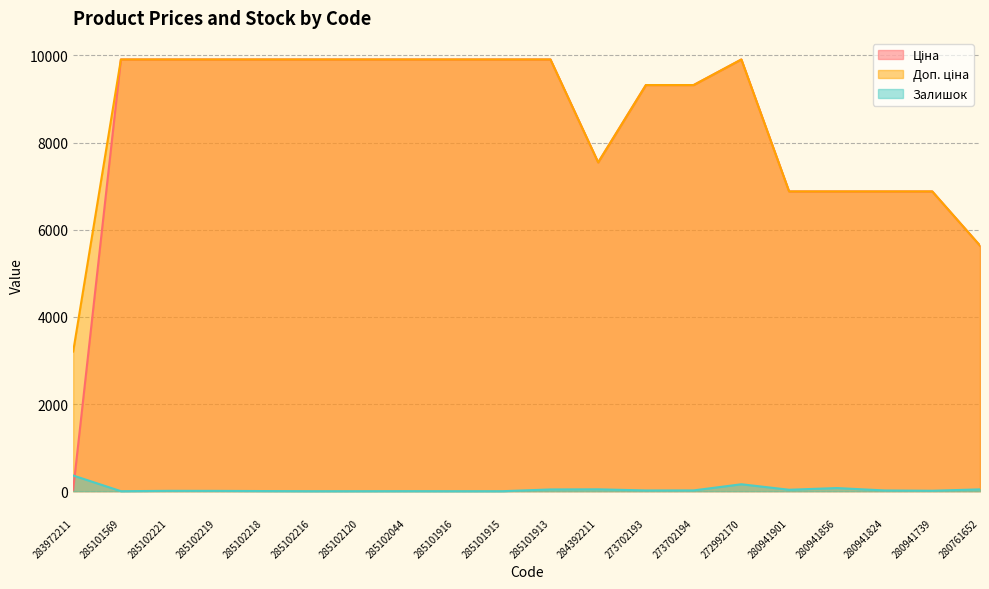

Reading left to right, what are all the values shown in this chart?

Ціна: 283972211=32.0	285101569=9908.5	285102221=9908.5	285102219=9908.5	285102218=9908.5	285102216=9908.5	285102120=9908.5	285102044=9908.5	285101916=9908.5	285101915=9908.5	285101913=9908.5	284392211=7545.9	273702193=9321.4	273702194=9321.4	272992170=9908.5	280941901=6879.5	280941856=6879.5	280941824=6879.5	280941739=6879.5	280761652=5636.0
Доп. ціна: 283972211=3205.0	285101569=9908.5	285102221=9908.5	285102219=9908.5	285102218=9908.5	285102216=9908.5	285102120=9908.5	285102044=9908.5	285101916=9908.5	285101915=9908.5	285101913=9908.5	284392211=7545.9	273702193=9321.4	273702194=9321.4	272992170=9908.5	280941901=6879.5	280941856=6879.5	280941824=6879.5	280941739=6879.5	280761652=5636.0
Залишок: 283972211=360.0	285101569=0.0	285102221=8.0	285102219=7.0	285102218=3.0	285102216=0.0	285102120=0.0	285102044=1.0	285101916=0.0	285101915=0.0	285101913=40.0	284392211=43.0	273702193=17.0	273702194=18.0	272992170=159.0	280941901=33.0	280941856=72.0	280941824=17.0	280941739=10.0	280761652=42.0